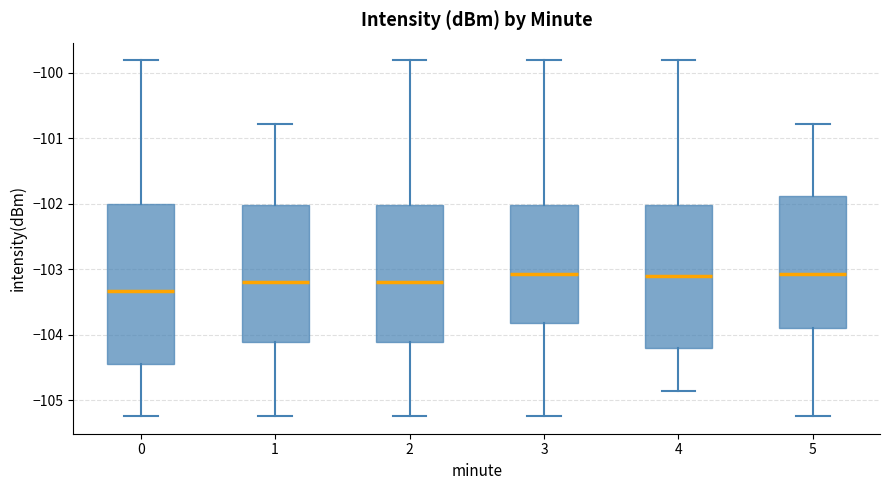

Where is the upper edge of the box at x = 5 on the y-axis? The values are not printed on the chart, so give them approximately, as read against the axis.

-101.9